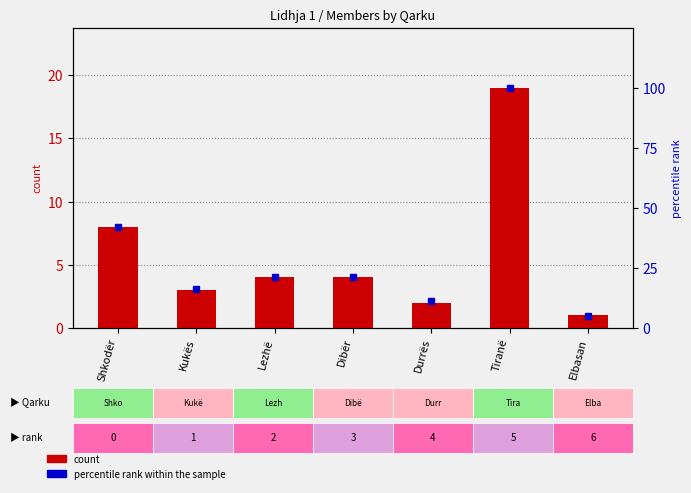

Between Shkodër and Tiranë, which is larger?

Tiranë